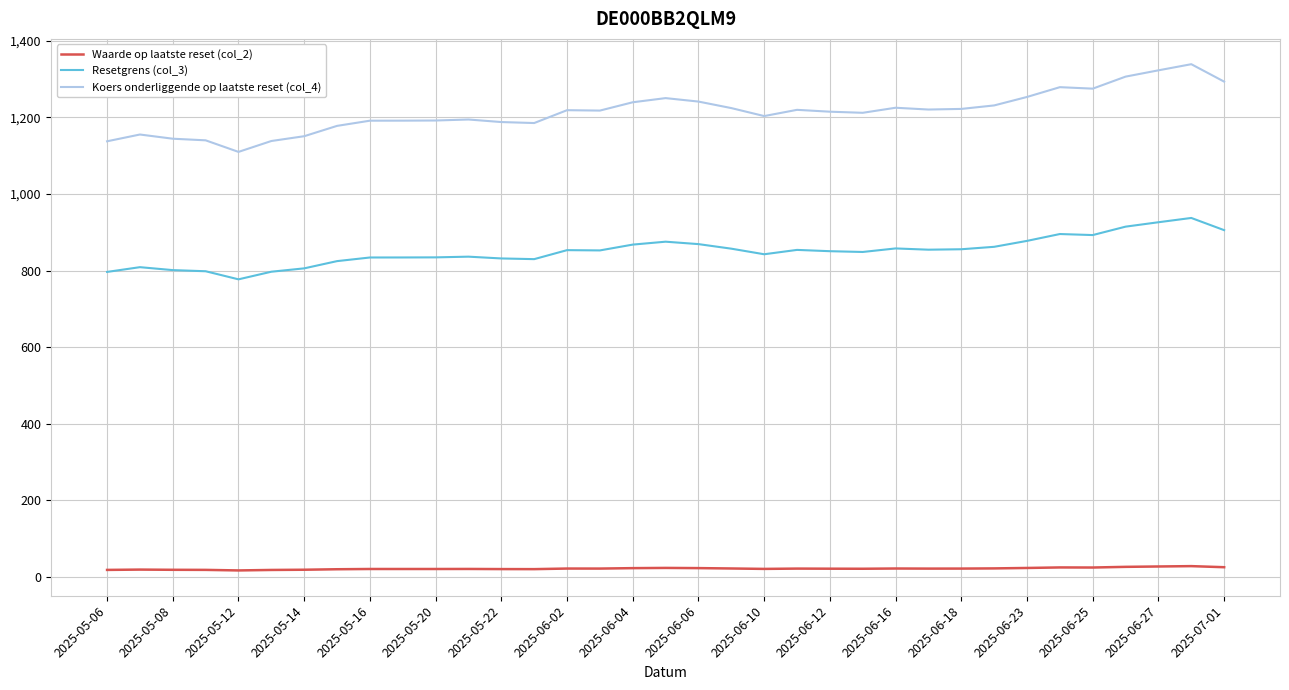

What is the maximum value shown in the chart?

1339.1